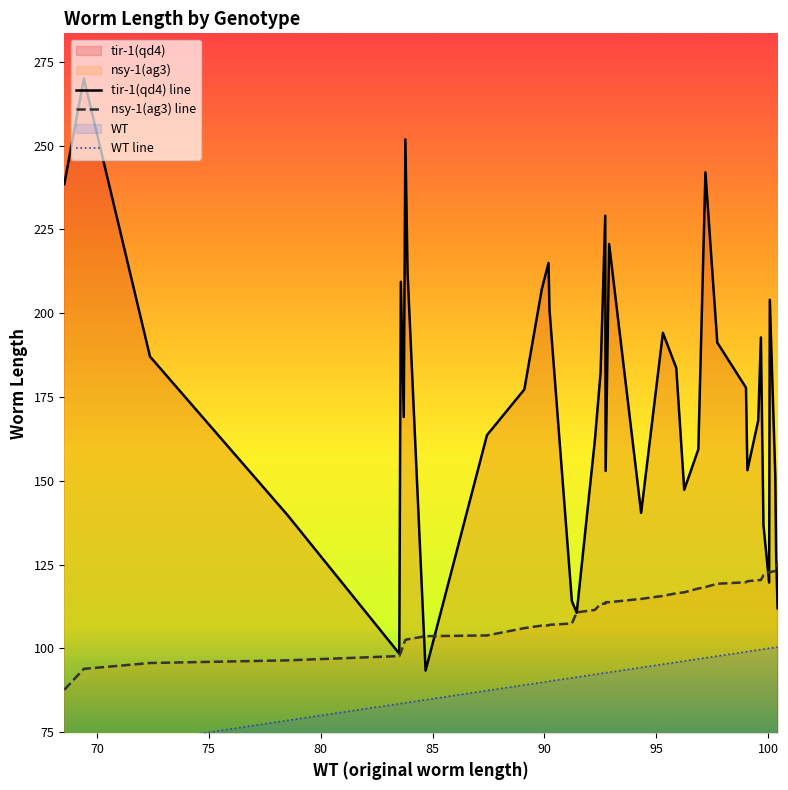

What is the minimum value for nsy-1(ag3) line?

87.6